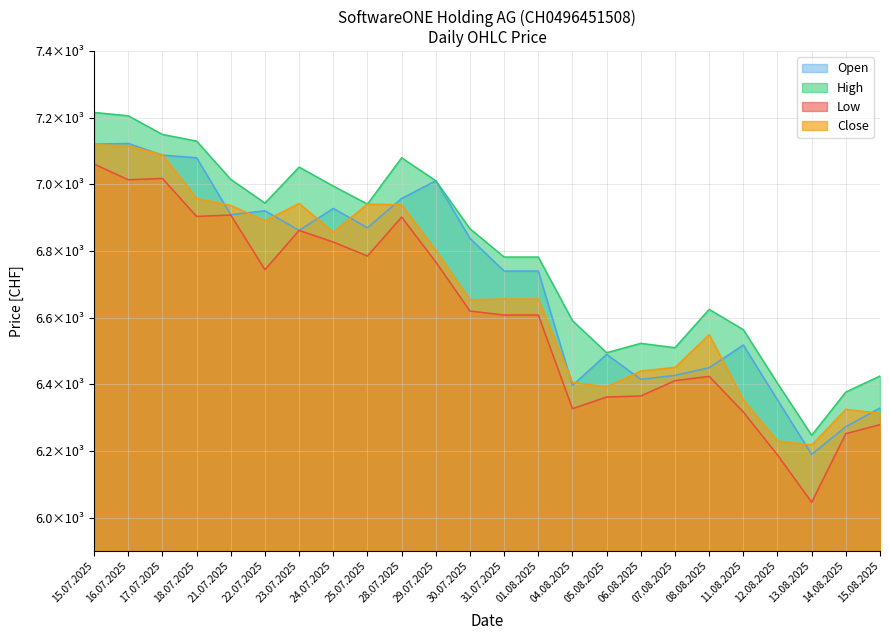

Between 04.08.2025 and 29.07.2025, which is larger?

29.07.2025